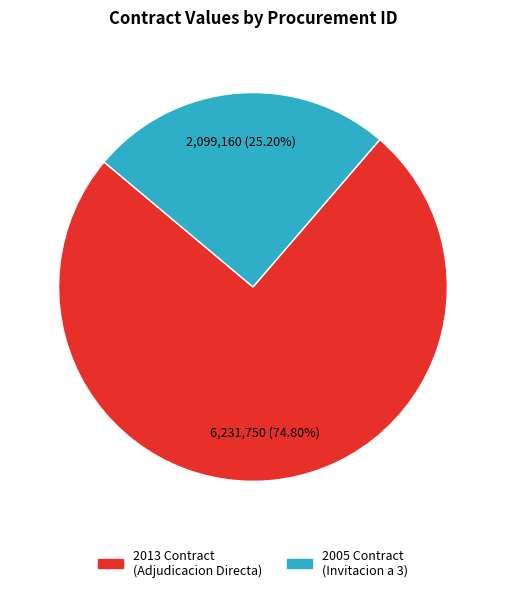

Is there any slice that represents more than half of the pie?

Yes